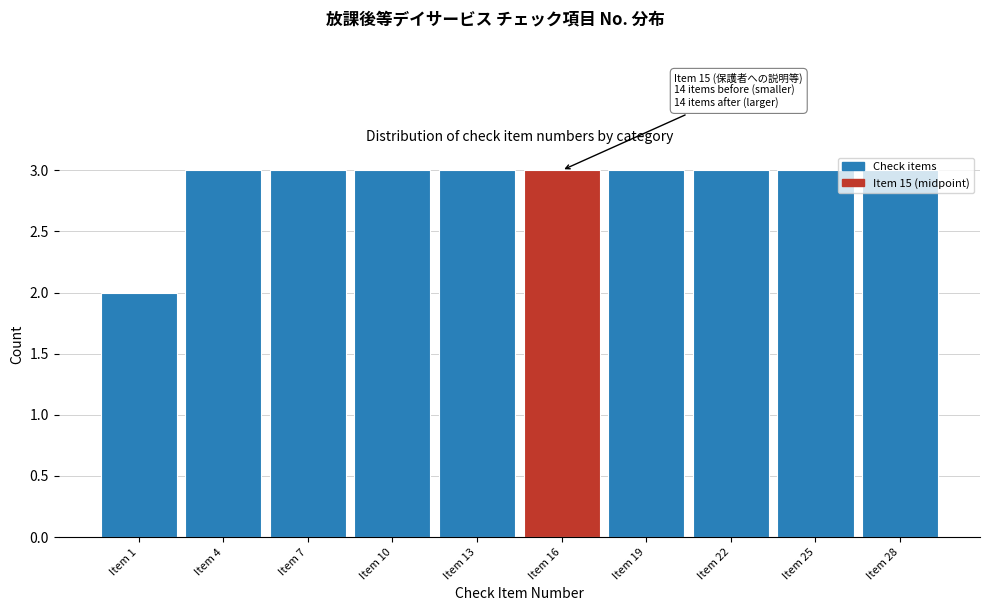

The value at Item 1 is 3. True or false?

False